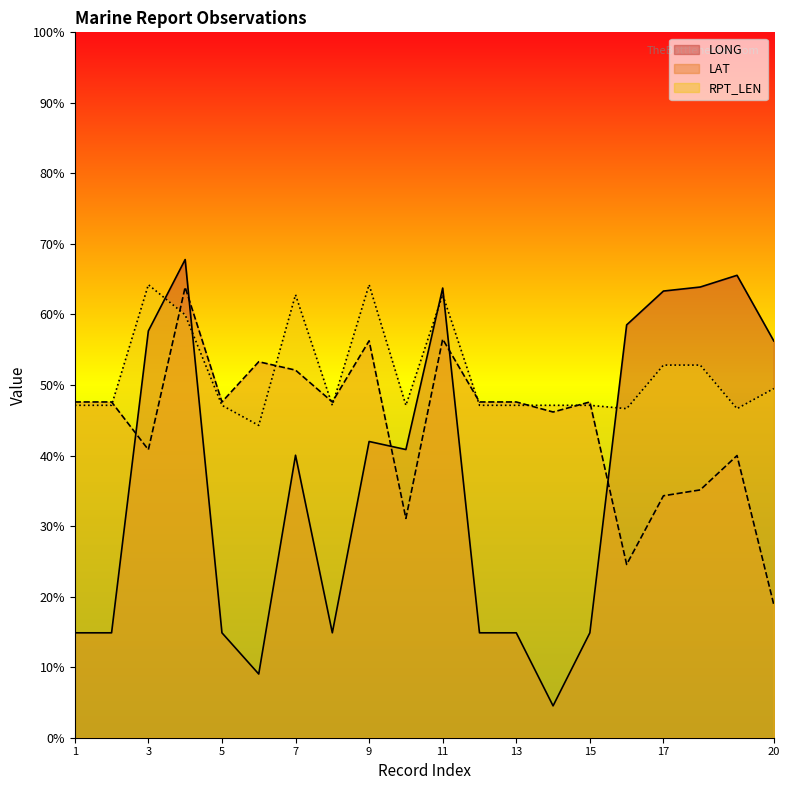

True or false: LONG has more than 1 interior local peaks.

True